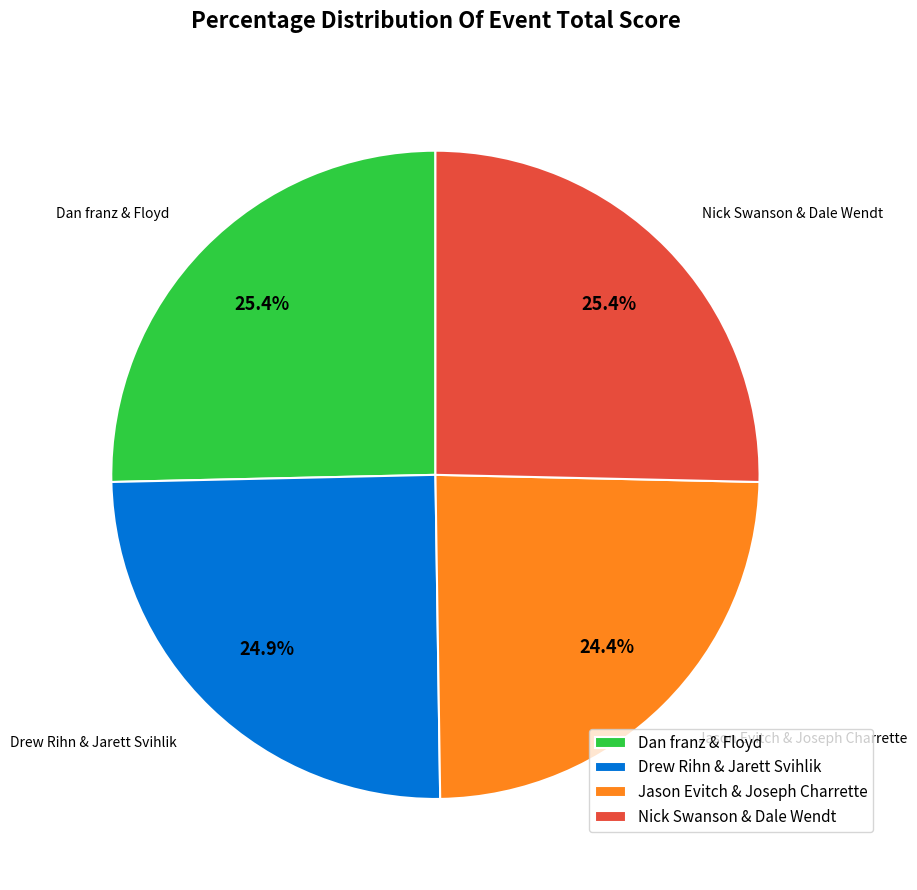

Does Nick Swanson & Dale Wendt account for over 50% of the chart?

No